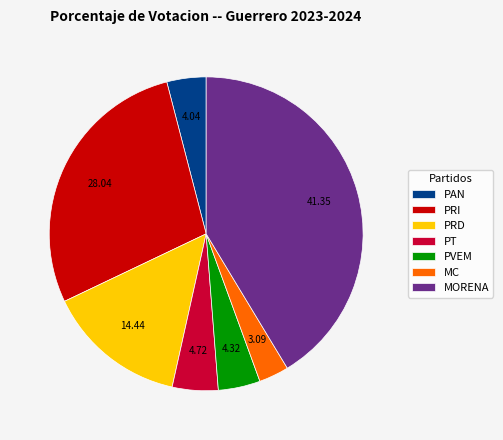

Is the sum of PVEM and MORENA greater than half?

No